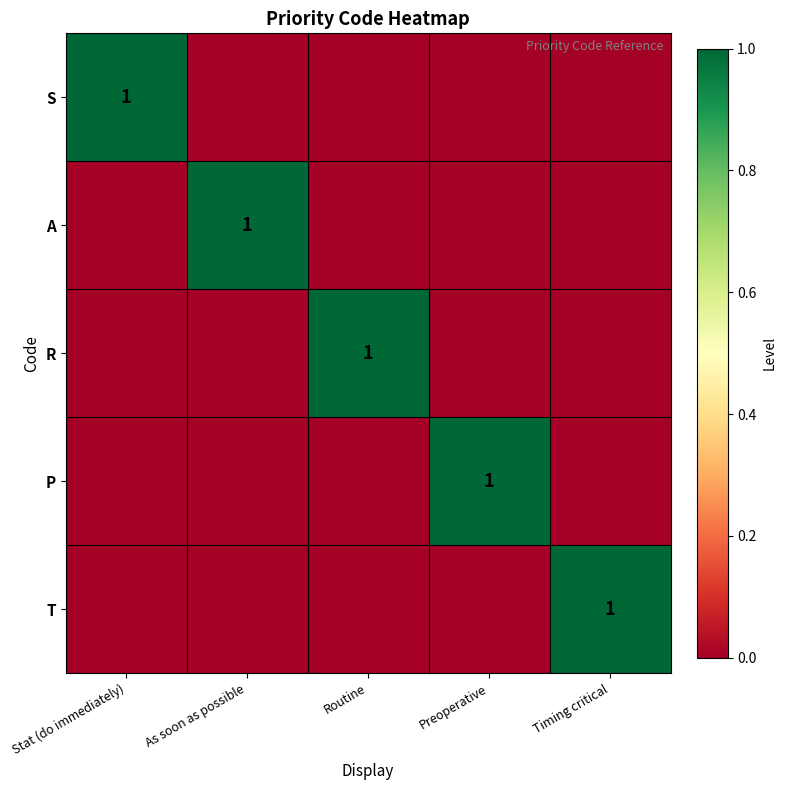

Is it true that S equals 1 at Stat (do immediately)?

True